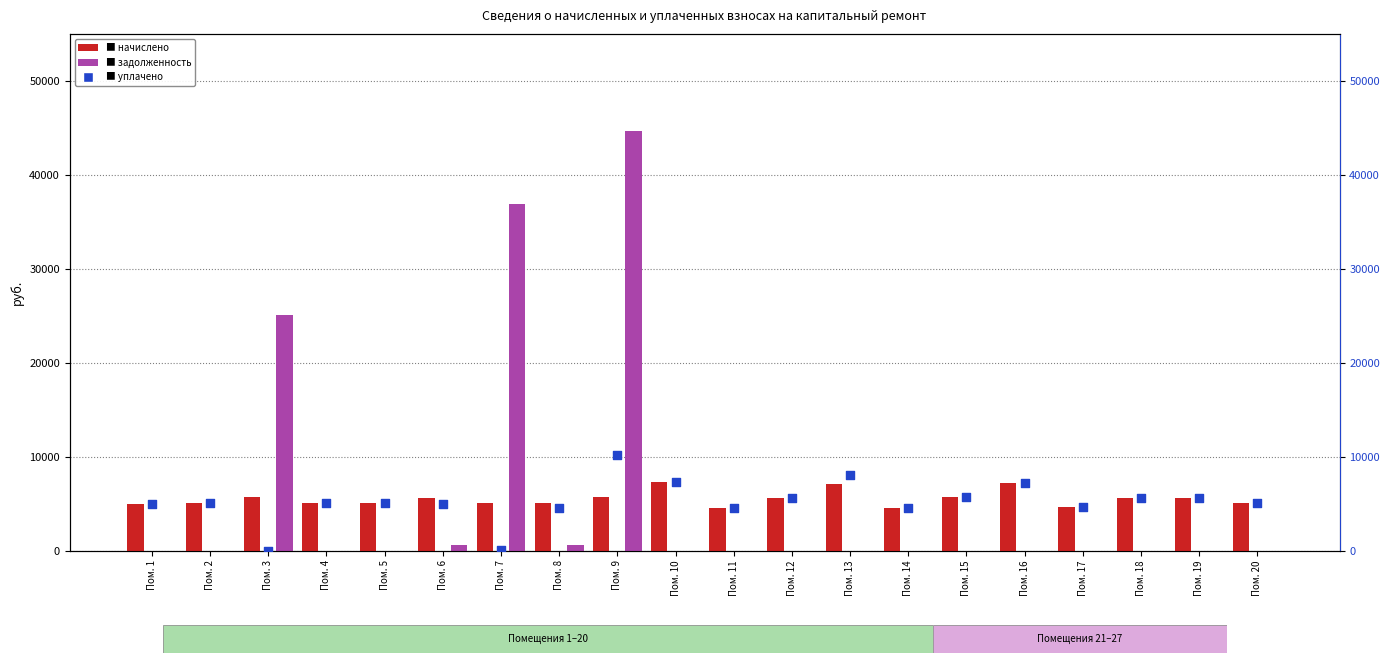

Which series has the largest total across all categories?

начислено